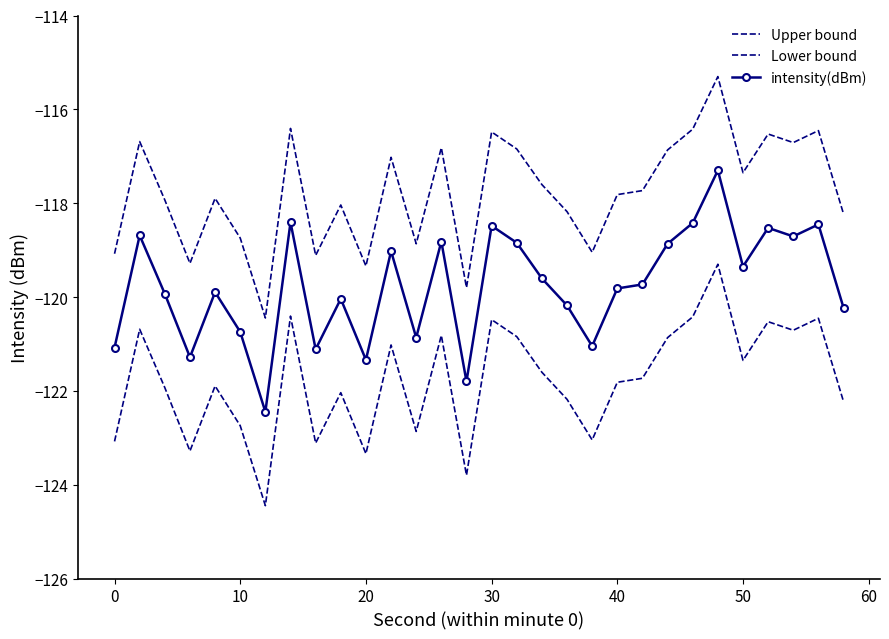

What is the value of the intensity(dBm) point at the 12th from the left?

-119.0